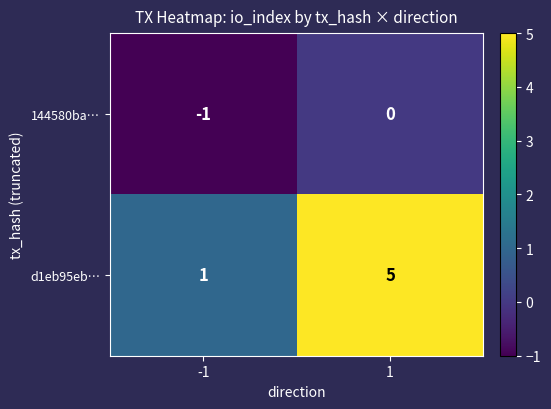

Reading left to right, list all the values displayed in this chart.

144580ba…: -1=-1	1=0
d1eb95eb…: -1=1	1=5